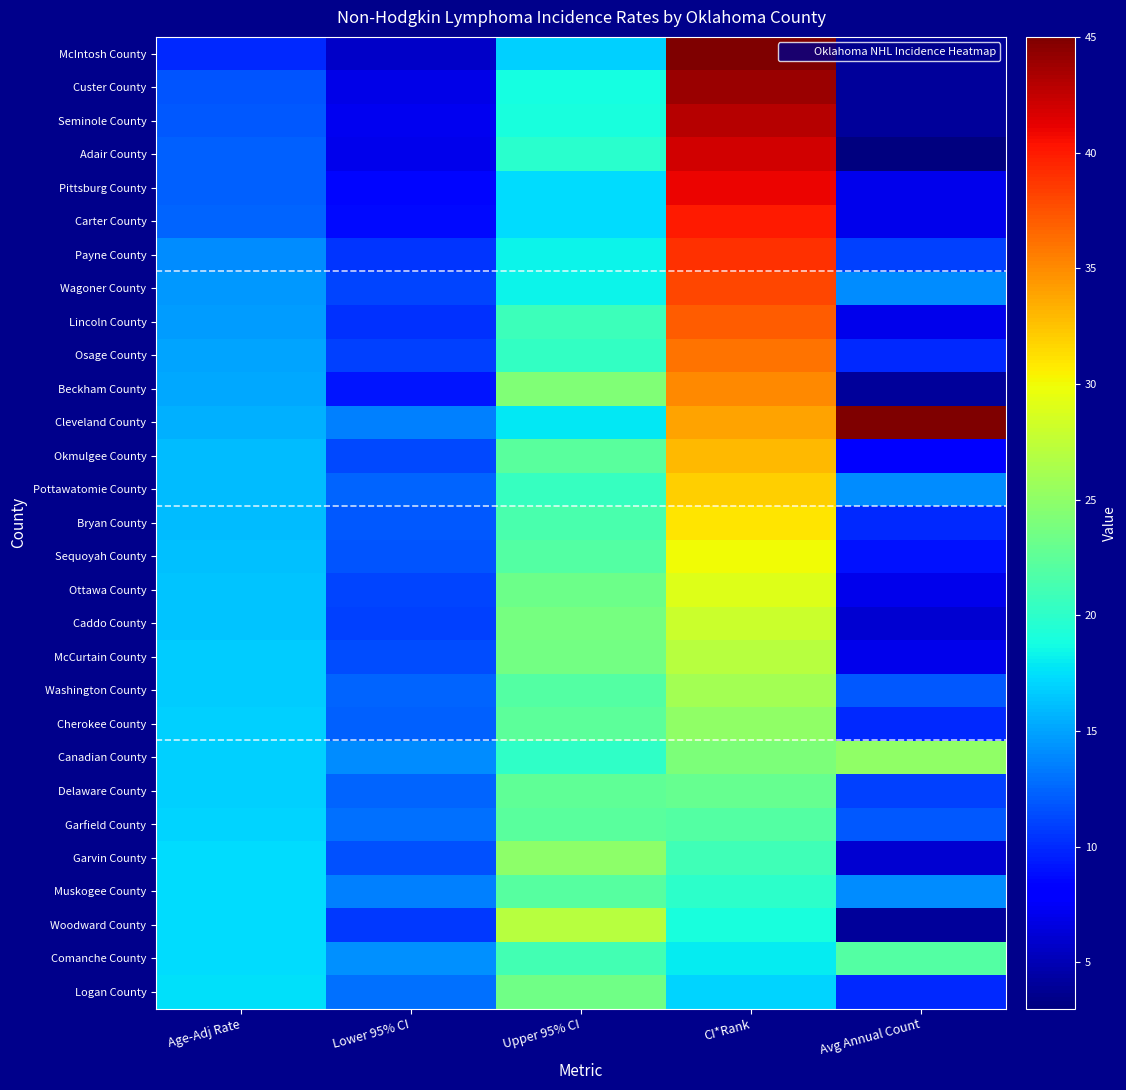

At how many categories does at least one series exceed 14?

5